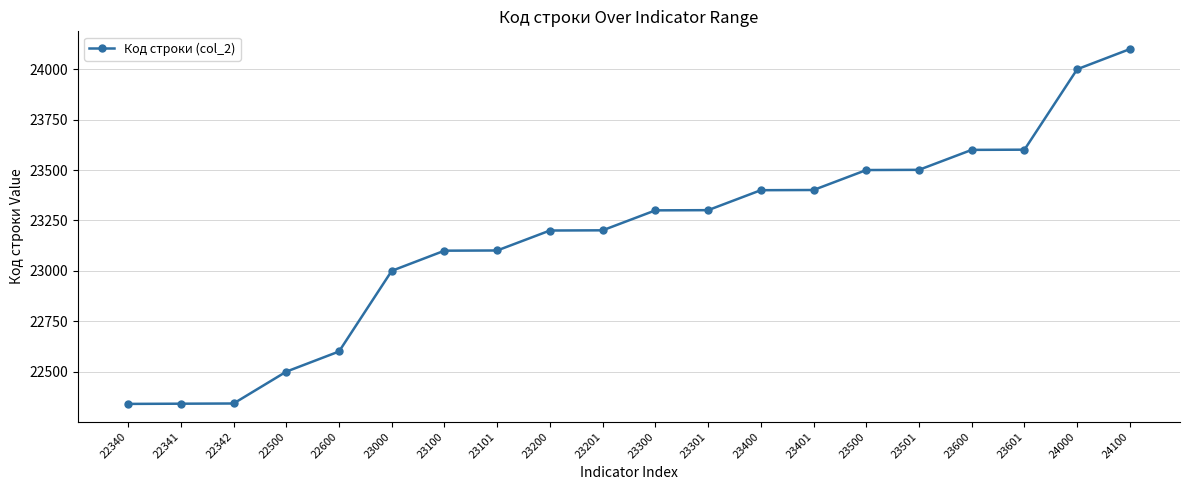

What is the difference between the second highest and second lowest values?

1659